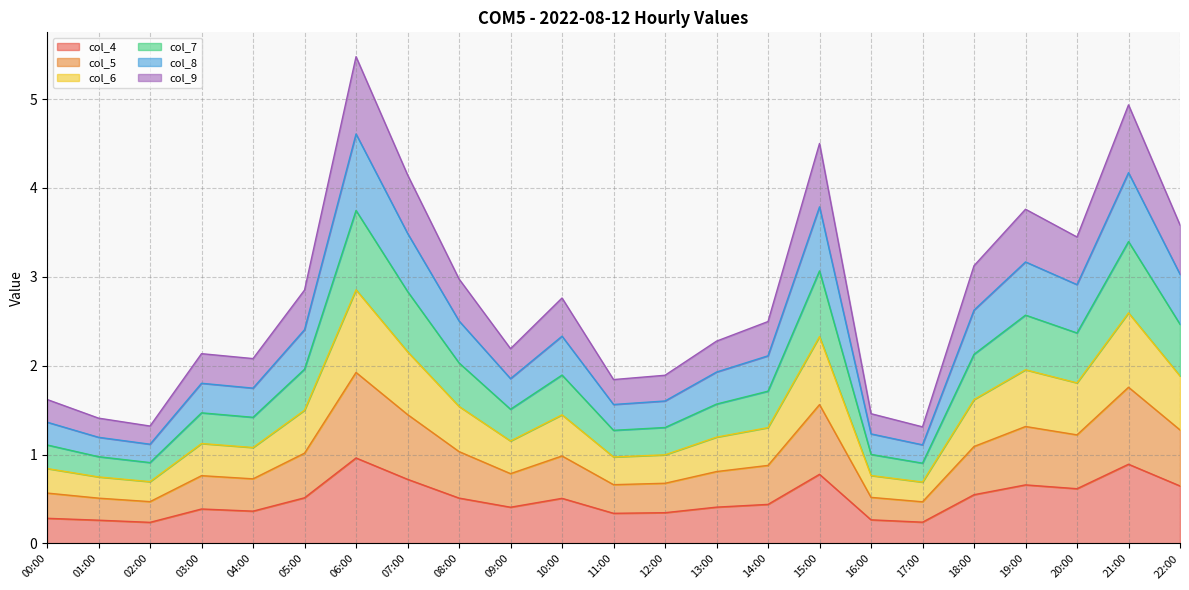

What is the total value across all series at 07:00?

4.1